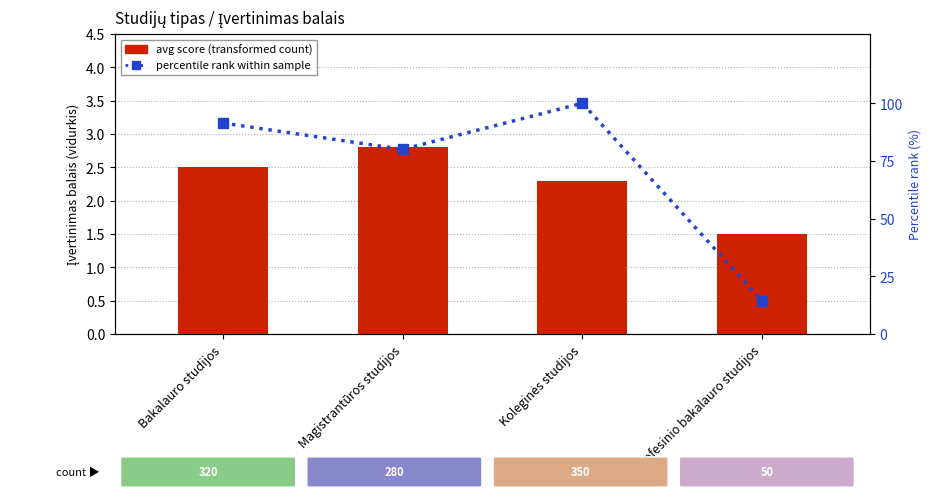

Count the number of categories in the chart.

4